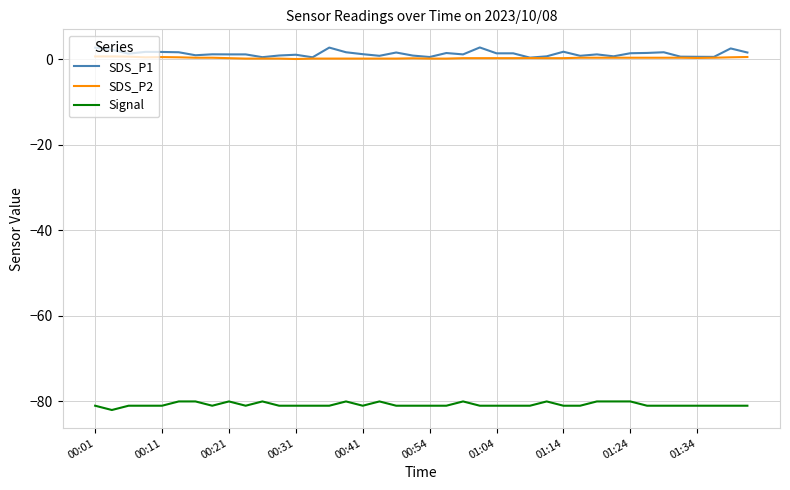

Which series has the widest spread of values?

SDS_P1